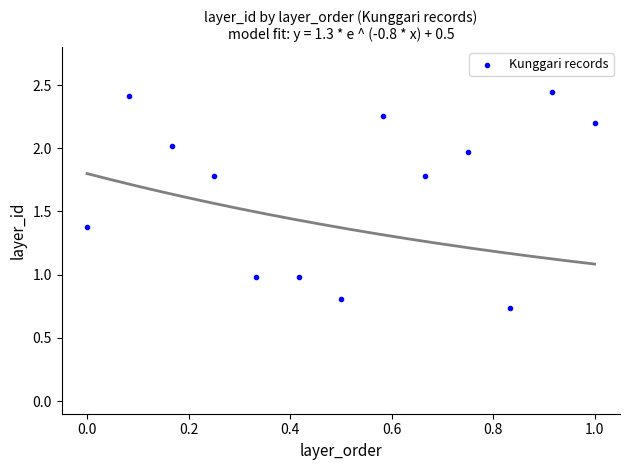

What is the range of Y values (max minus min)?

1.7